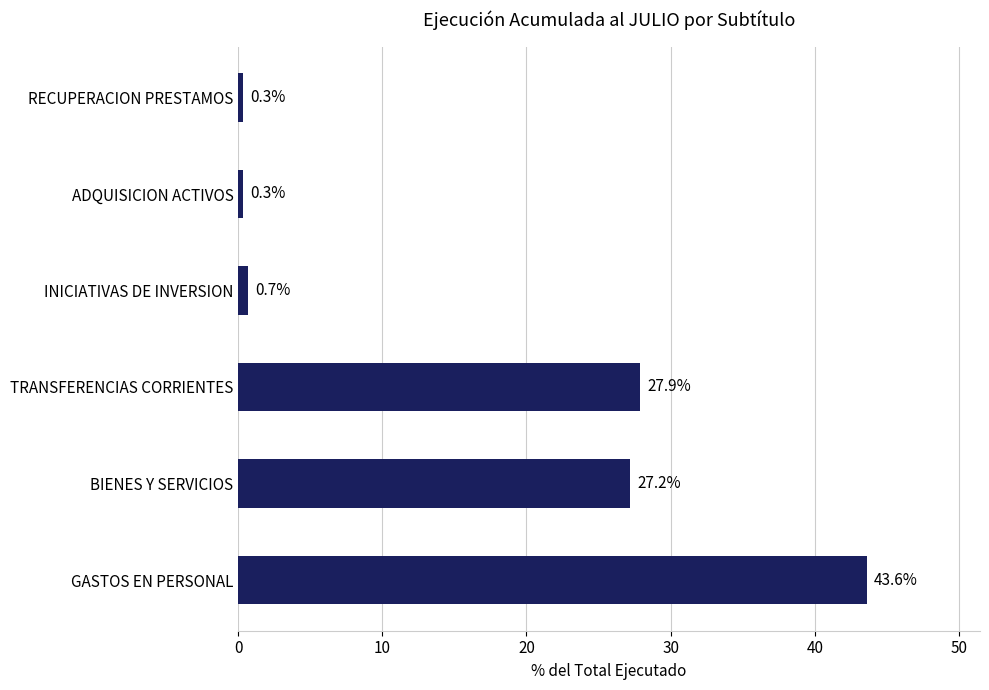

The value at RECUPERACION PRESTAMOS is 0.3. True or false?

True